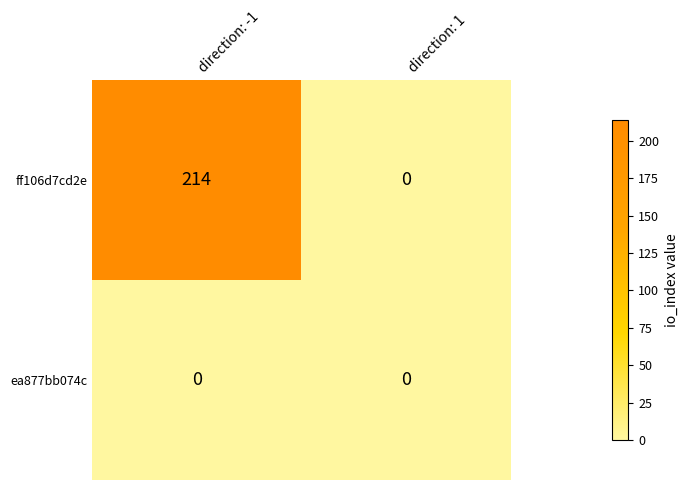

The value of ea877bb074c at direction: 1 is 0. True or false?

True